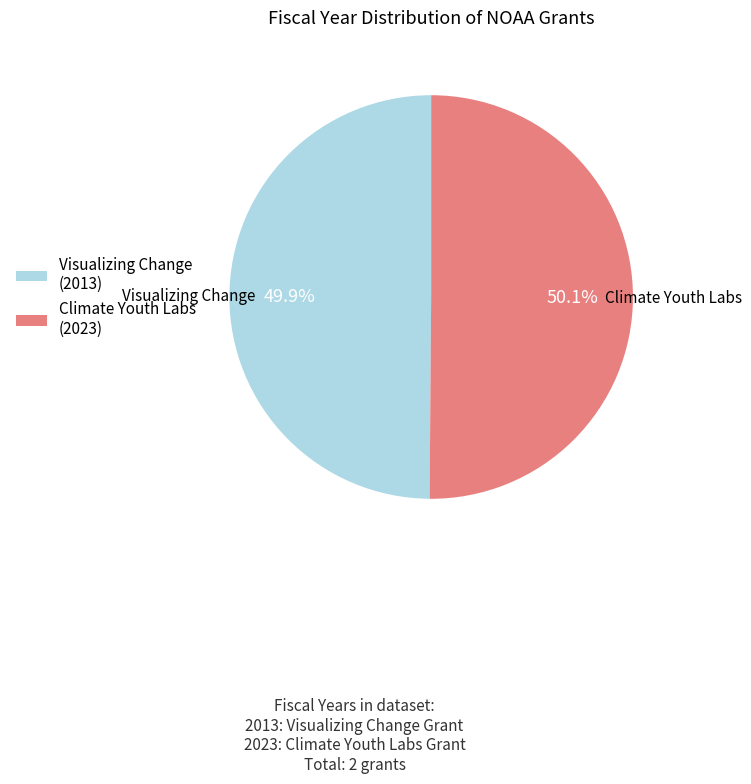

What percentage is NOT represented by Visualizing Change (2013)?

50.1%